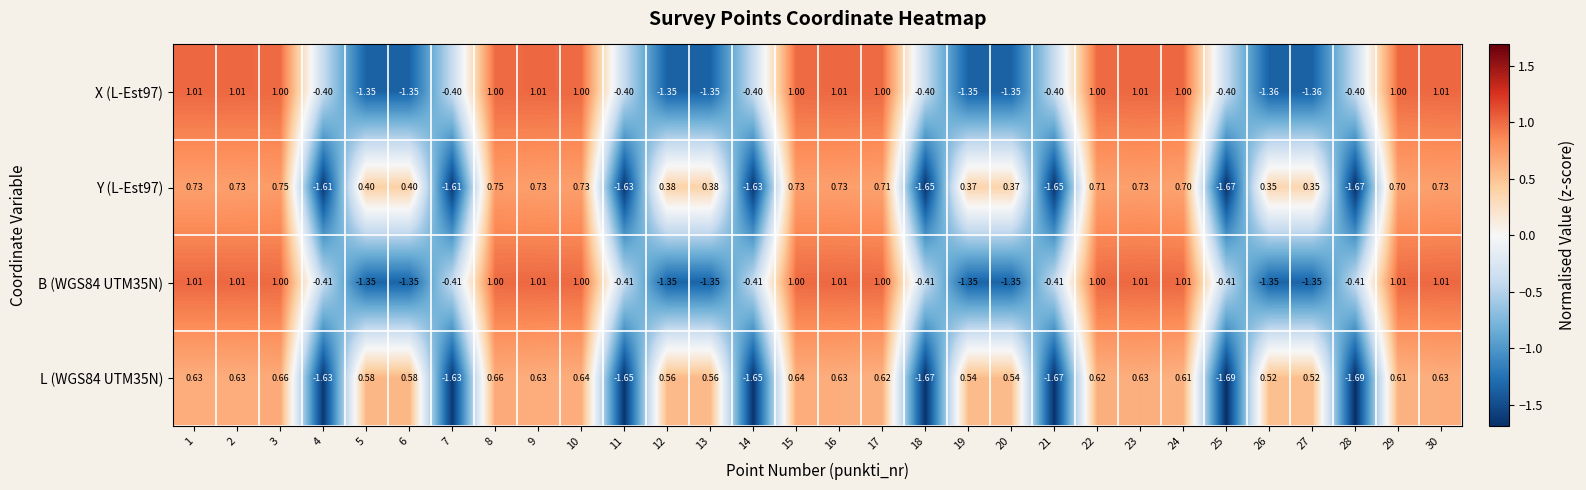

Is the value of B (WGS84 UTM35N) at 13 greater than the value of L (WGS84 UTM35N) at 29?

No